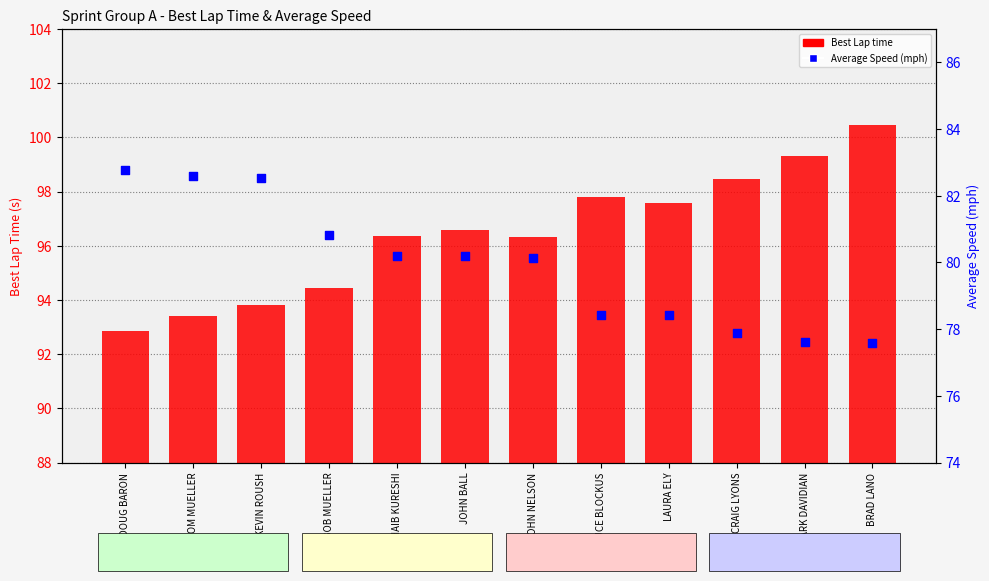

At how many categories does at least one series exceed 78?

12